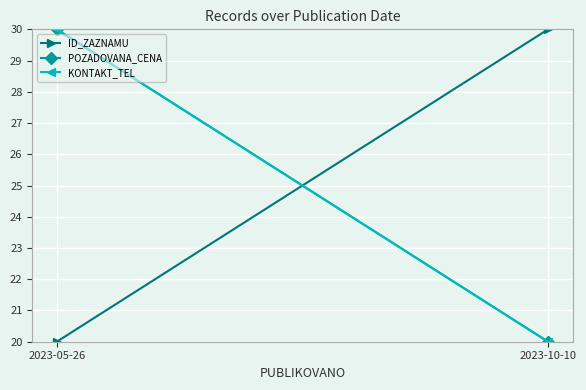

What is the greatest value displayed?

30